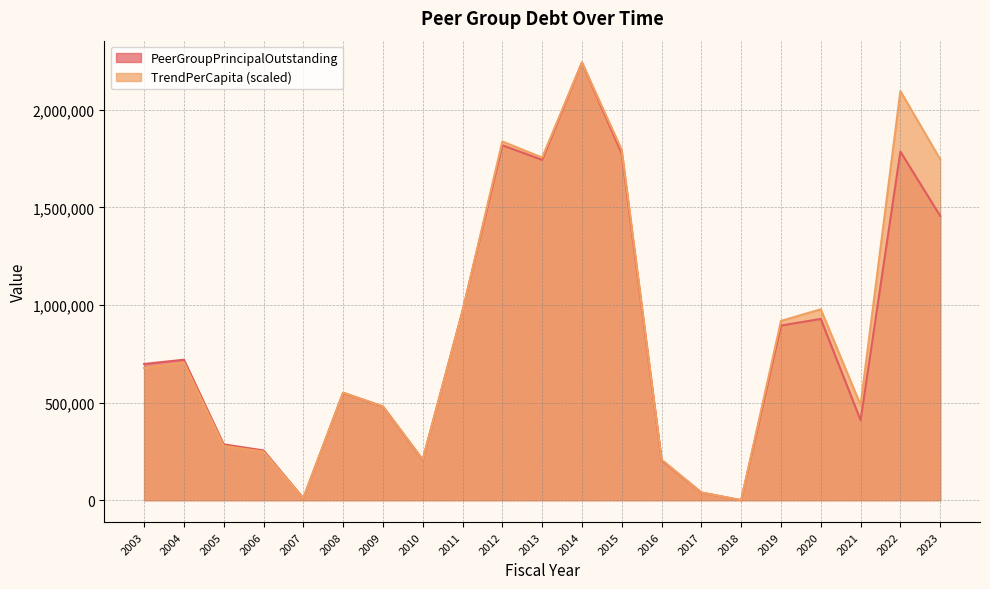

At which category does PeerGroupPrincipalOutstanding reach its first local valley?

2007